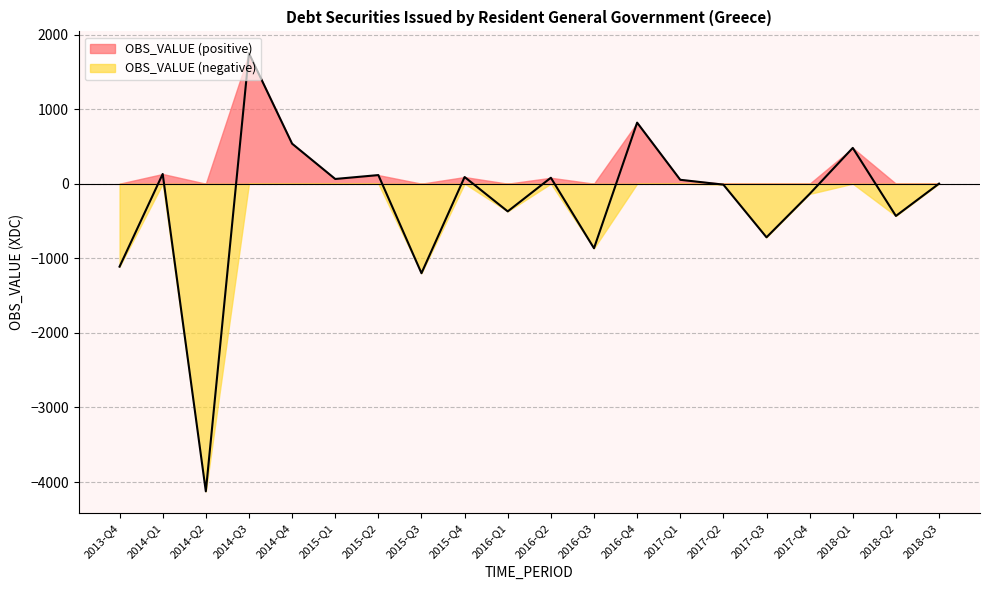

What is the greatest value displayed?

1748.1